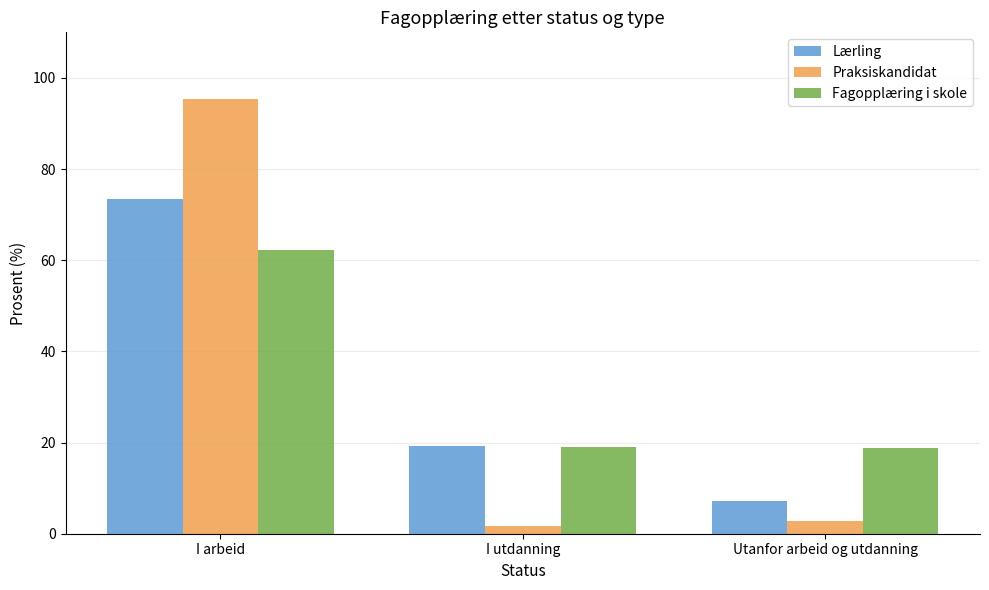

Which category has the highest value in the Lærling series?

I arbeid